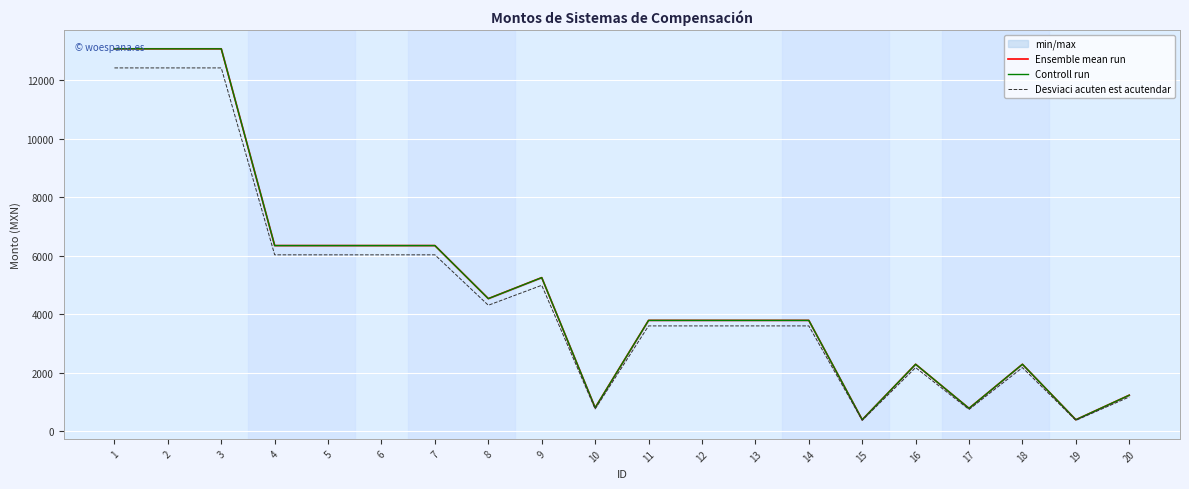

Where does the Desviaci acuten est acutendar series first go above 3600?

1